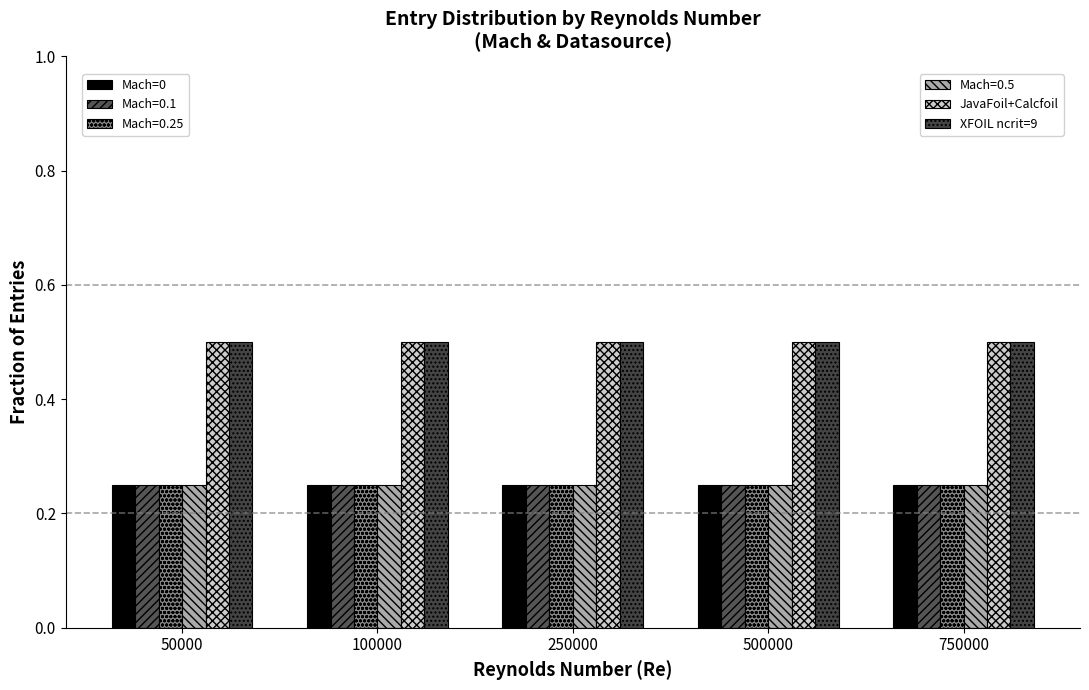

Are the bars grouped side by side (vs. stacked)?

Yes